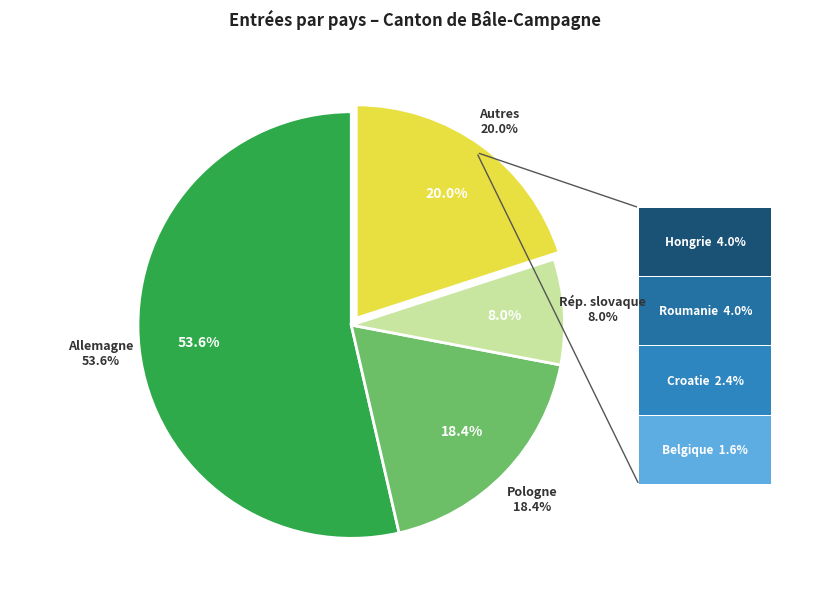

To the nearest percent, what portion does Belgique represent?

2%